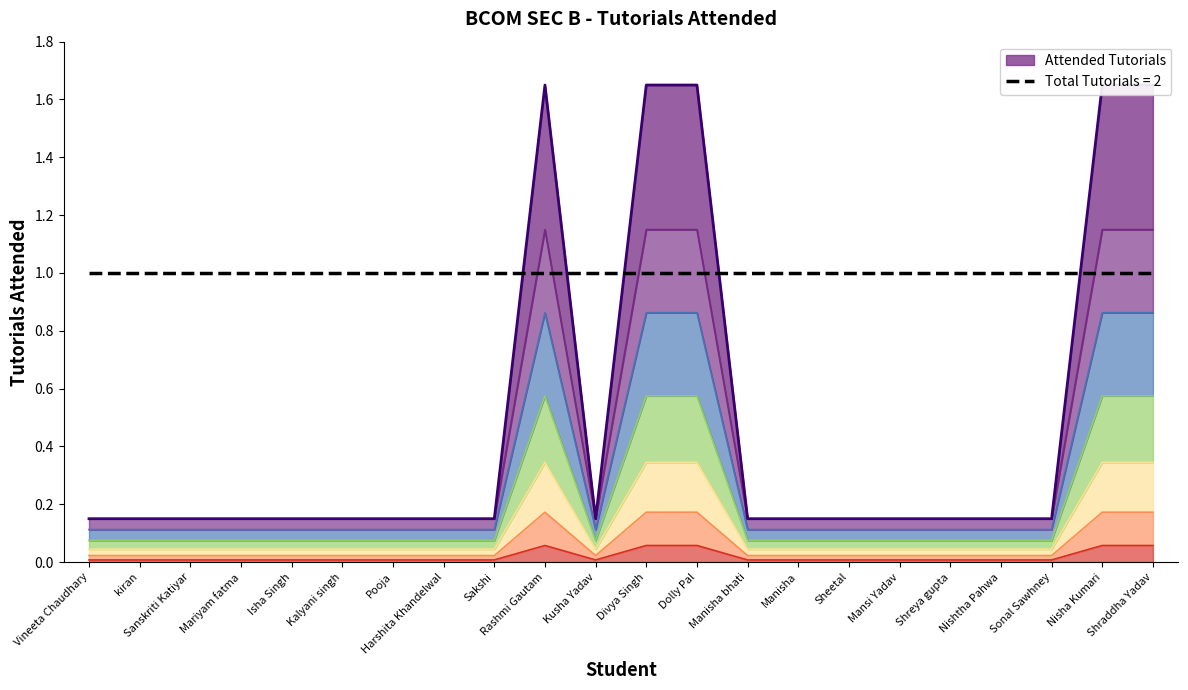

How many points are lower than both their immediate neighbors (excluding endpoints)?

1